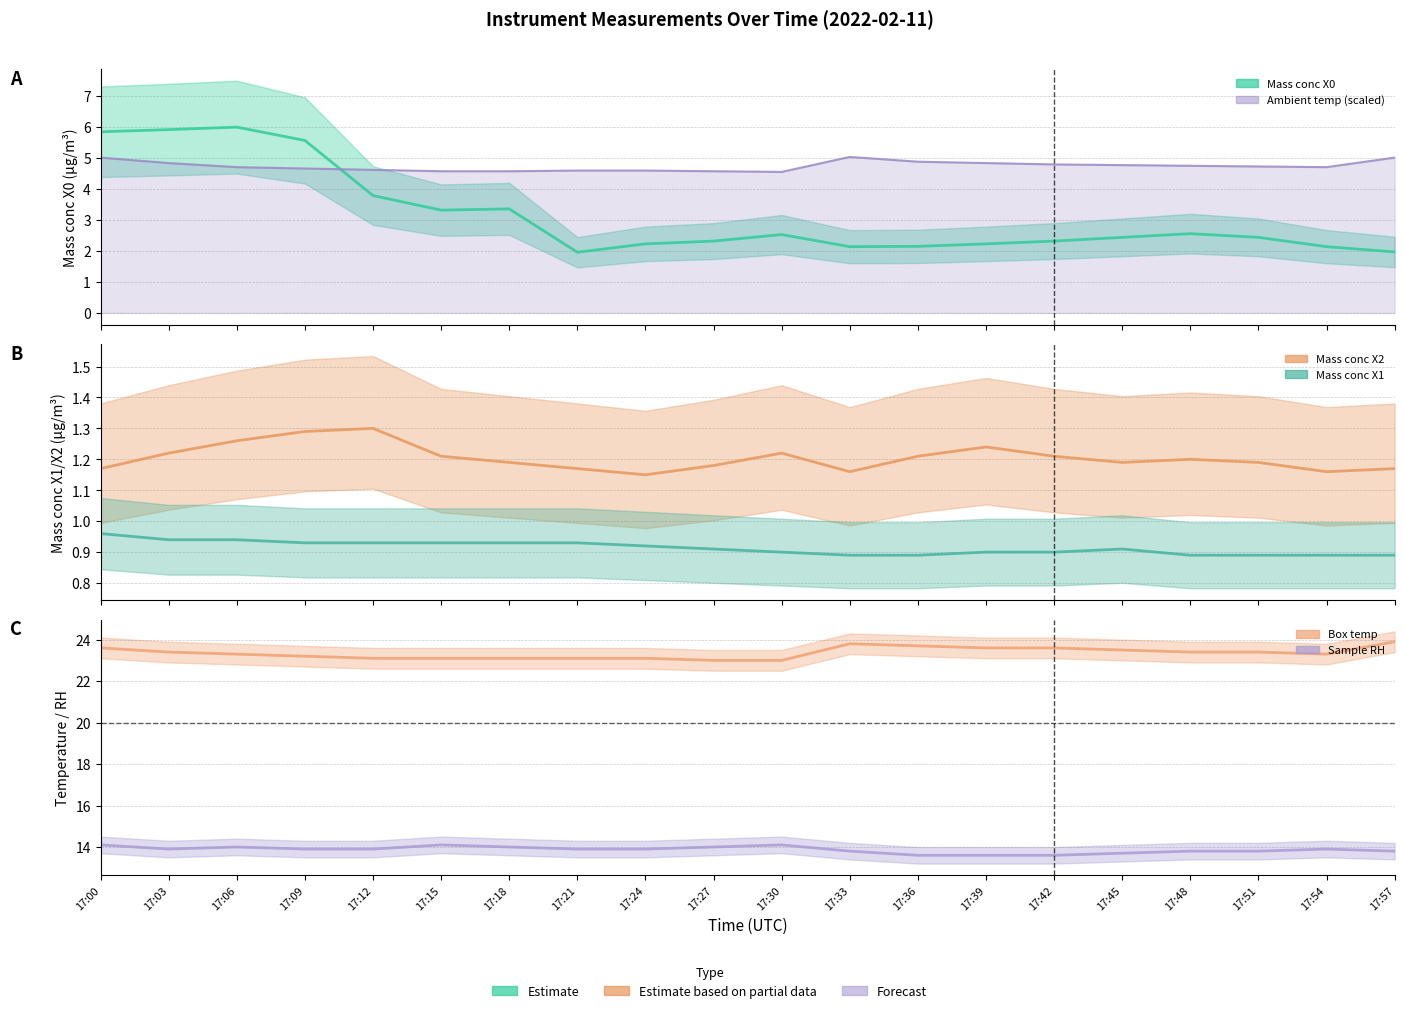

Which series has the widest spread of values?

Mass conc X0